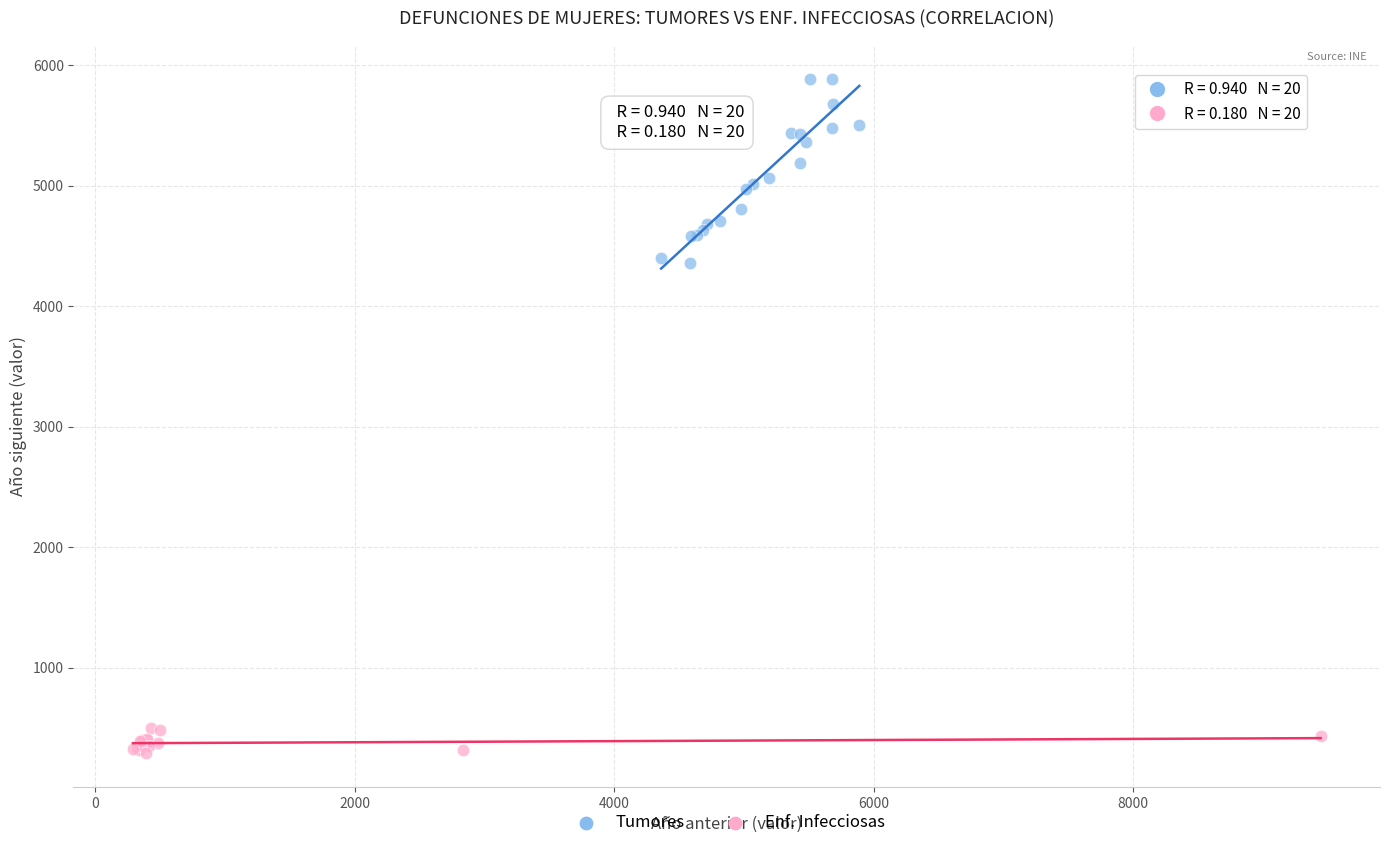

Which series contains the lowest Y value?

Enf. Infecciosas